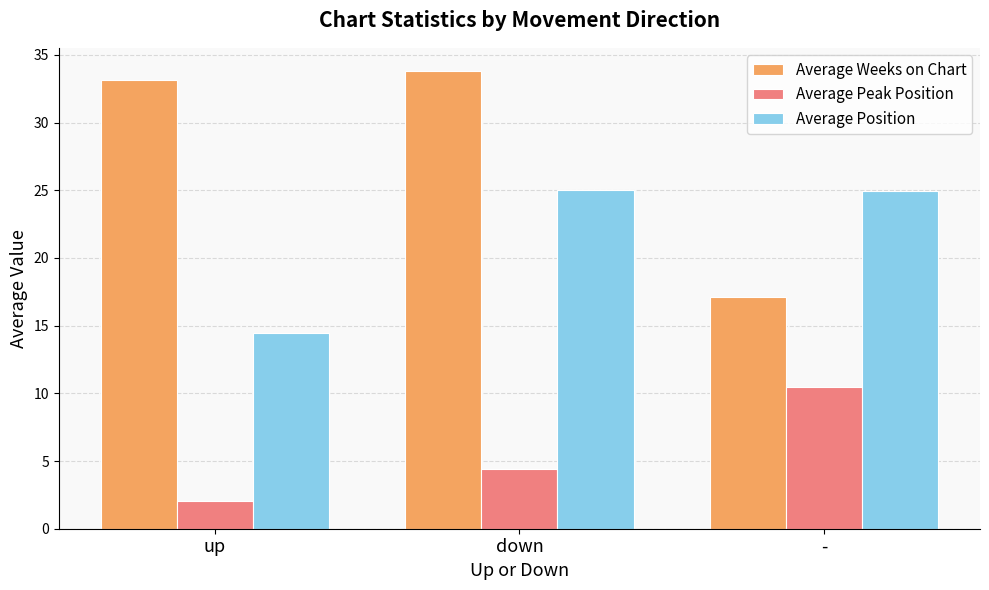

What is the difference between the highest and lowest values at up?

31.1